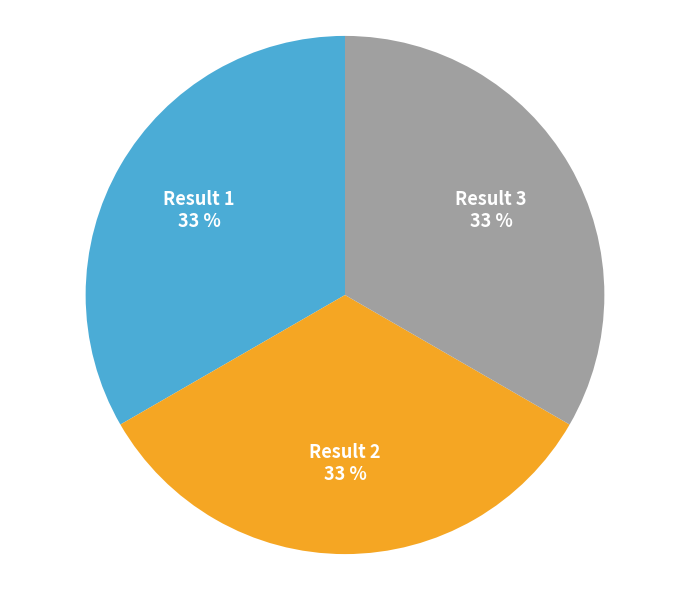

Combined, do Result 2 and Result 1 account for over 50%?

Yes